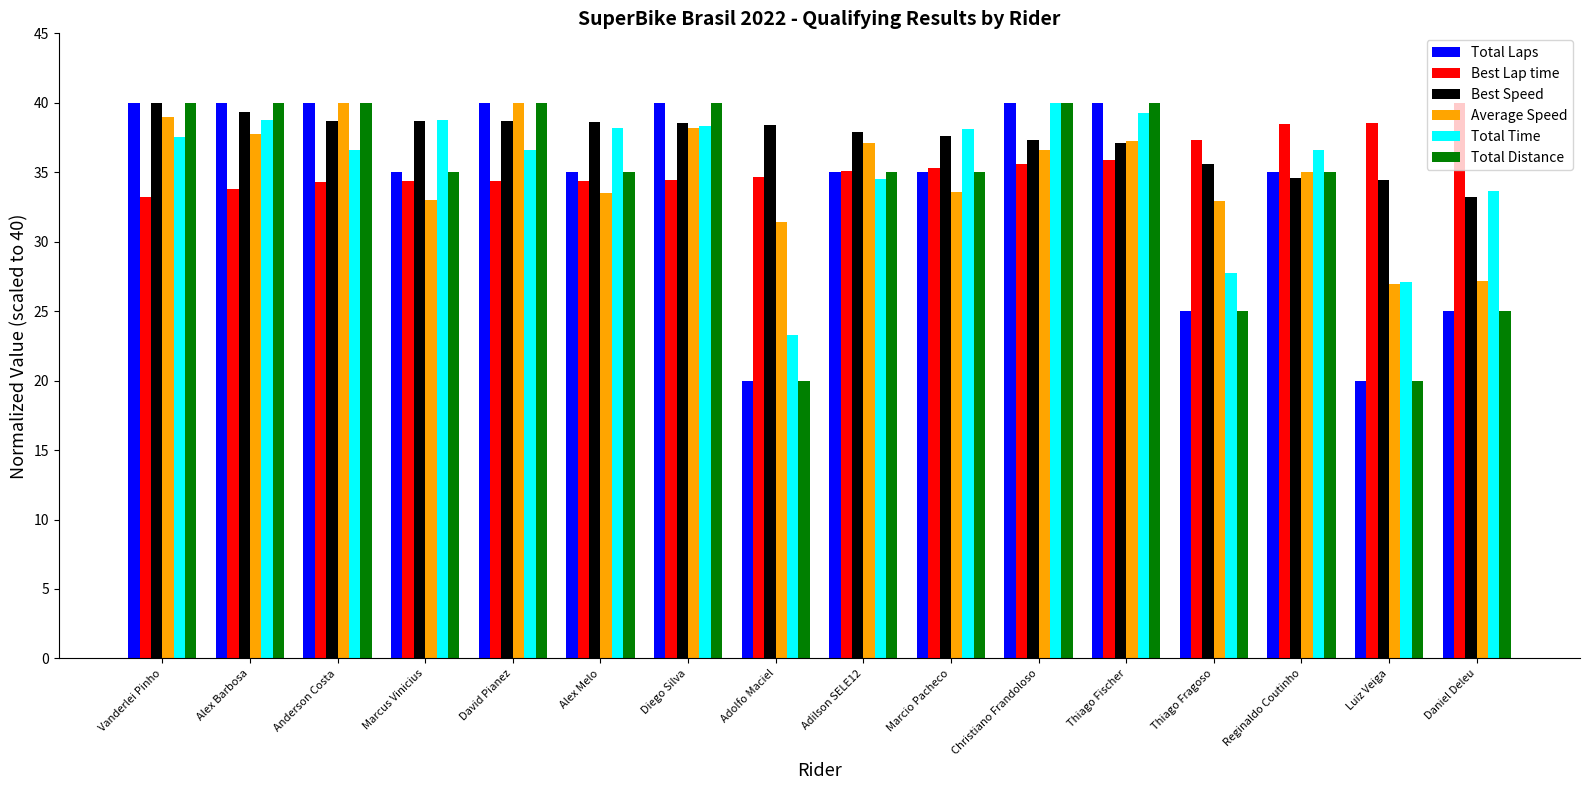

What position from the left is Adolfo Maciel?

8